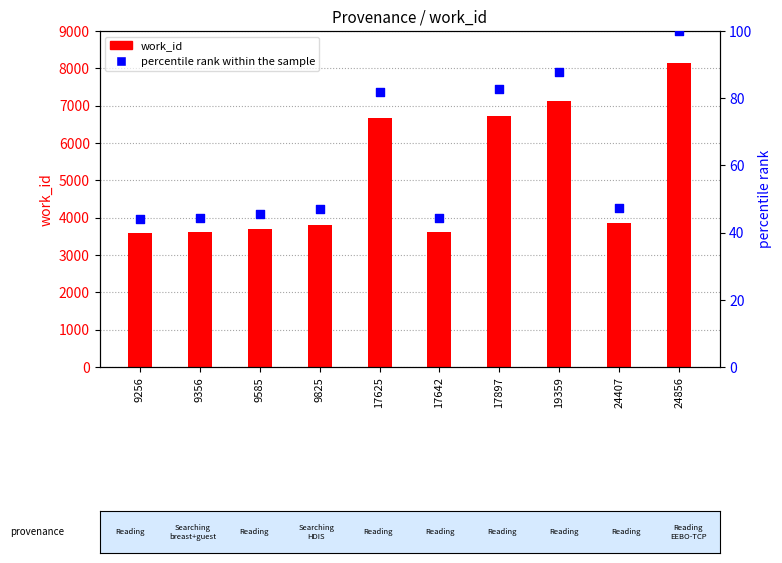

Which series has the largest total across all categories?

work_id